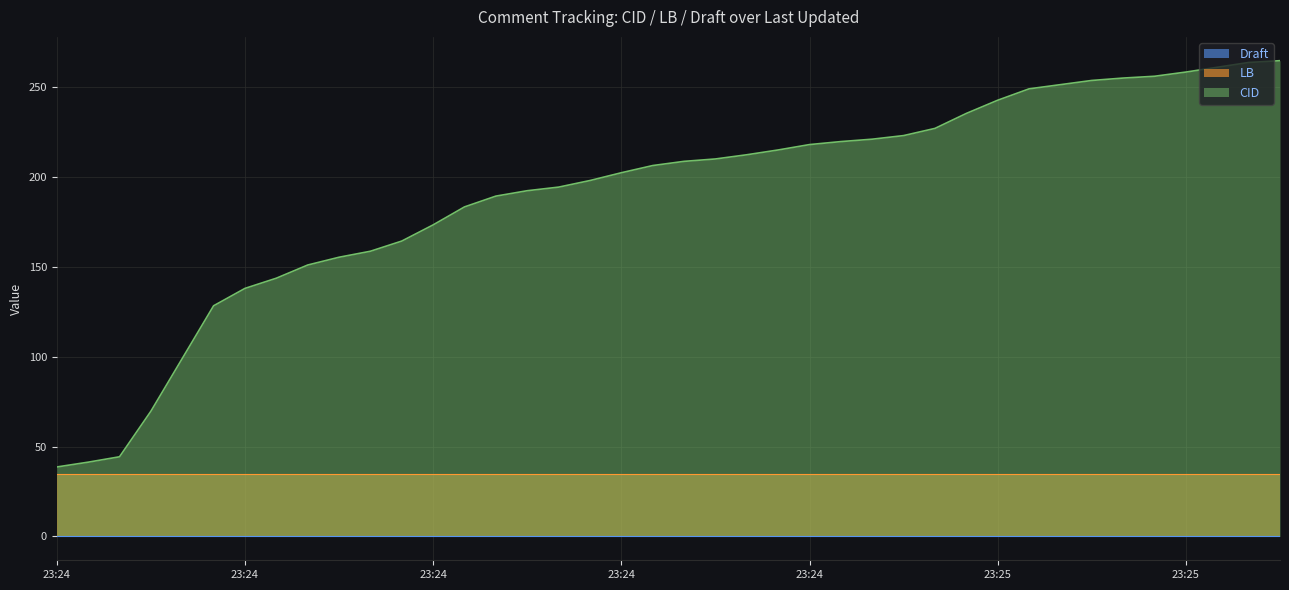

Which series has the largest total across all categories?

CID